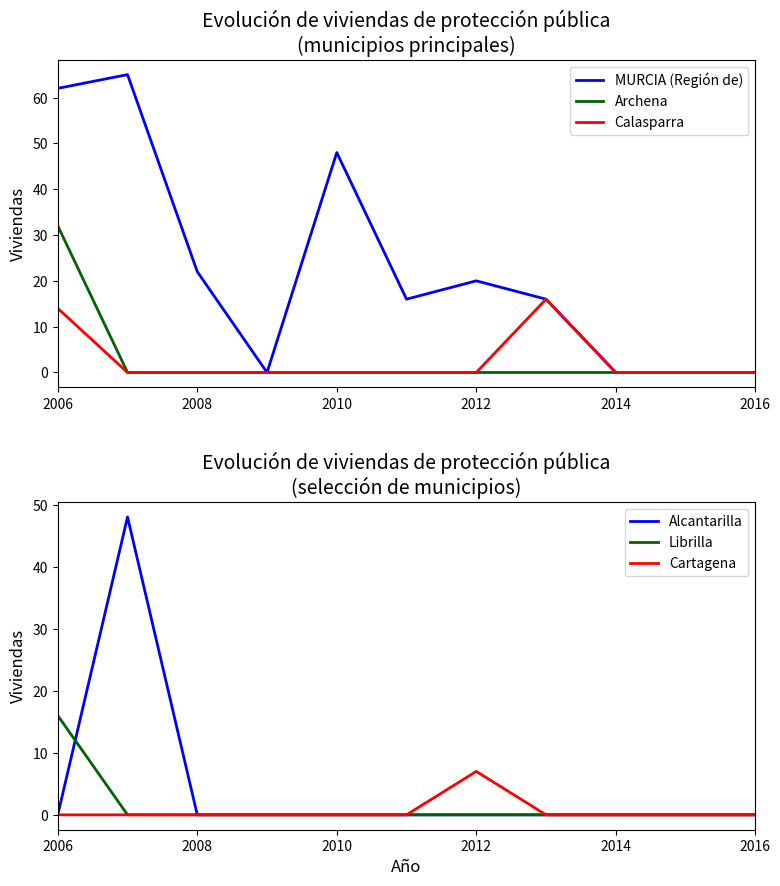

Is the value of MURCIA (Región de) at 2008 greater than the value of Calasparra at 2014?

Yes